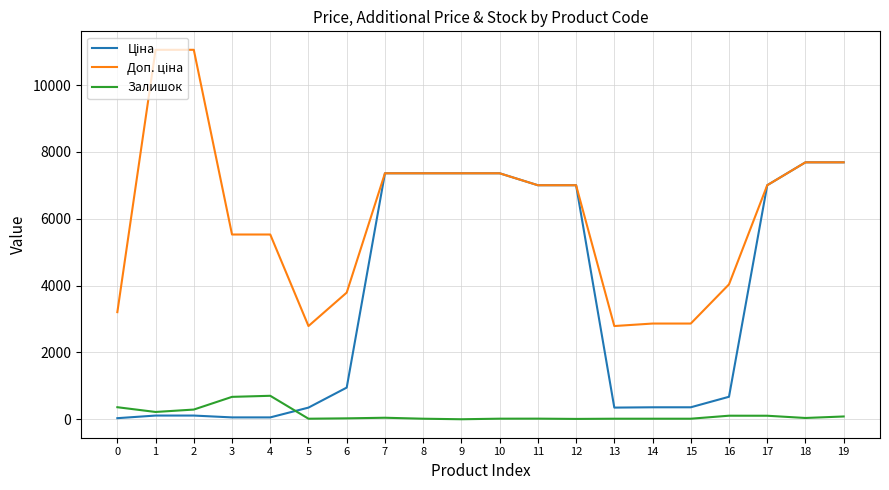

What is the greatest value displayed?

11055.0